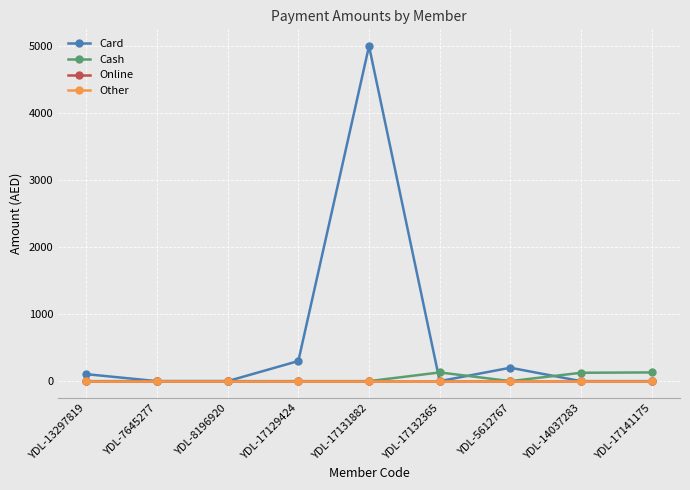

Is it true that Card equals -2283 at YDL-7645277?

False